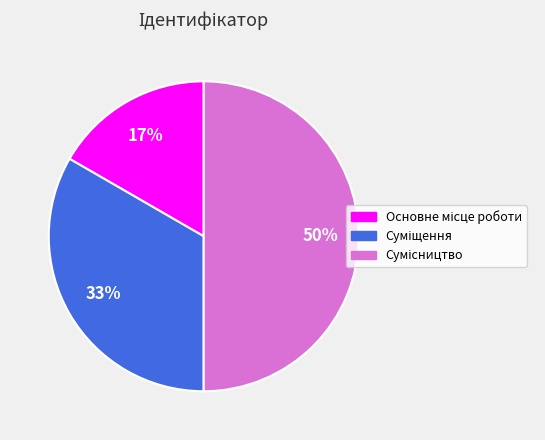

To the nearest percent, what is the difference between the largest and smallest slice percentages?

33%